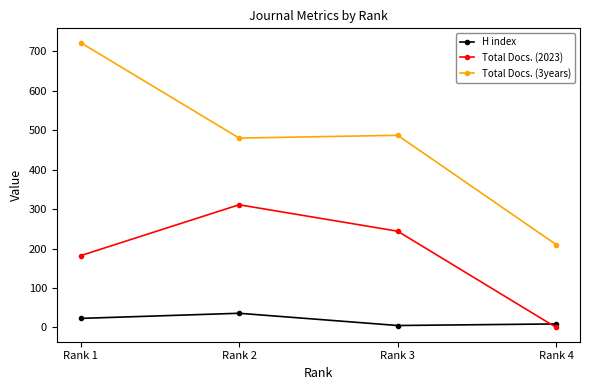

The value of H index at Rank 2 is 36. True or false?

True